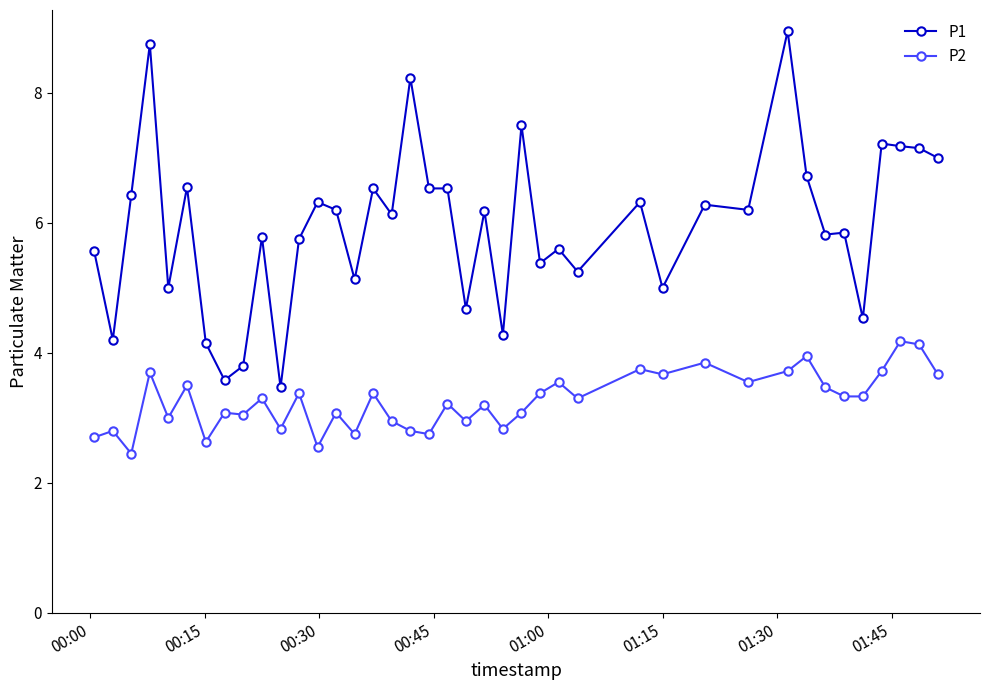

What is the average value of the P2 series?

3.3